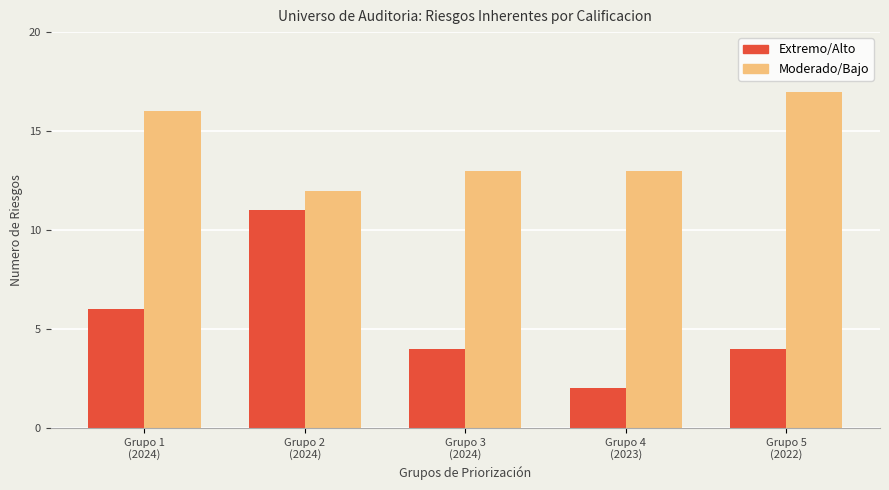

What is the average value of the Moderado/Bajo series?

14